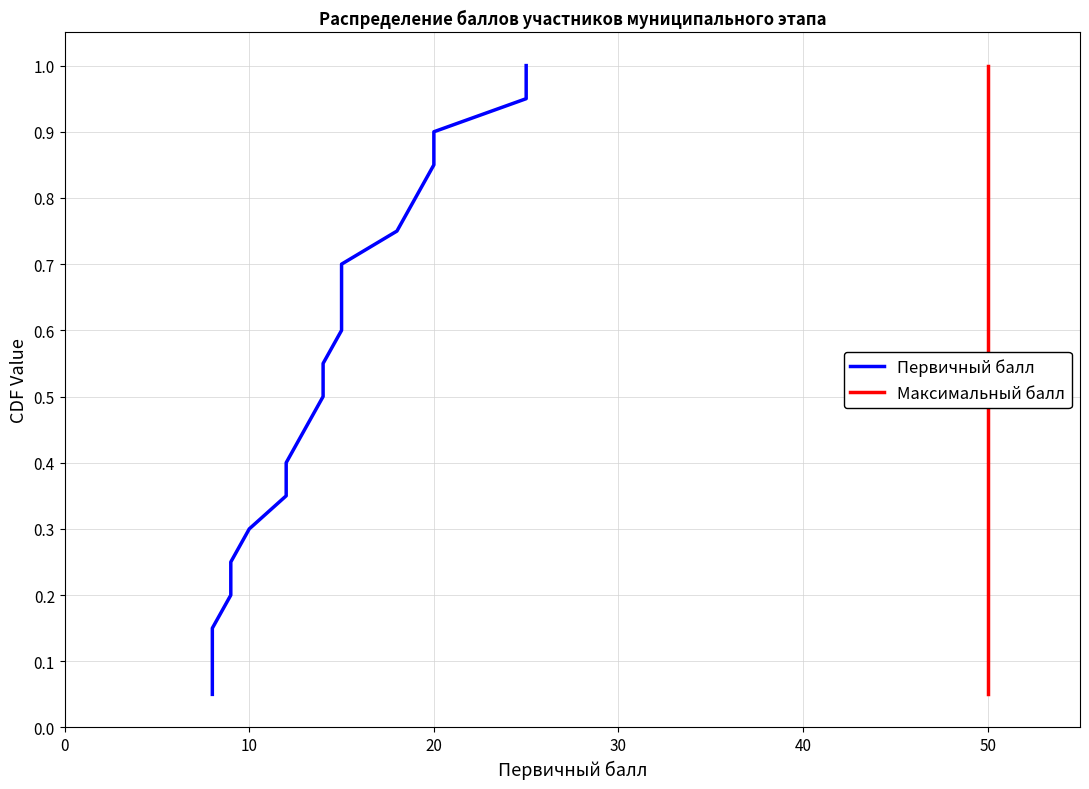

What is the difference between the maximum and second lowest values in the Максимальный балл series?

0.9